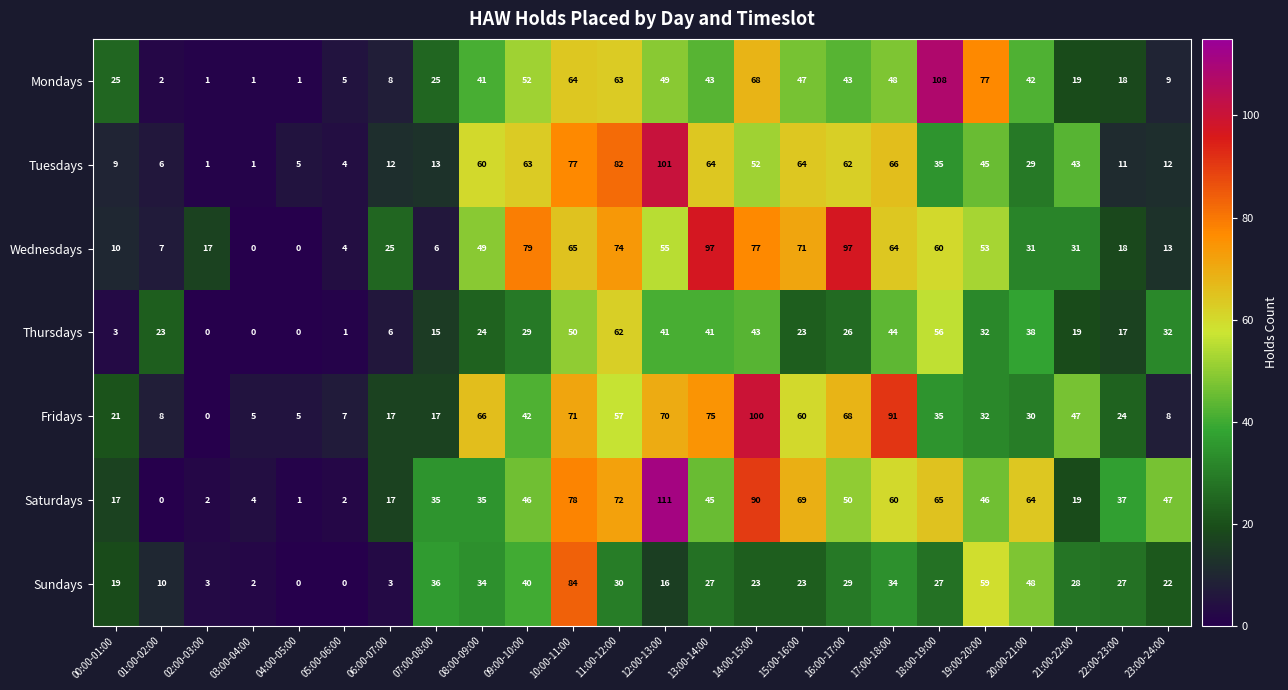

At how many categories does at least one series exceed 31?

17